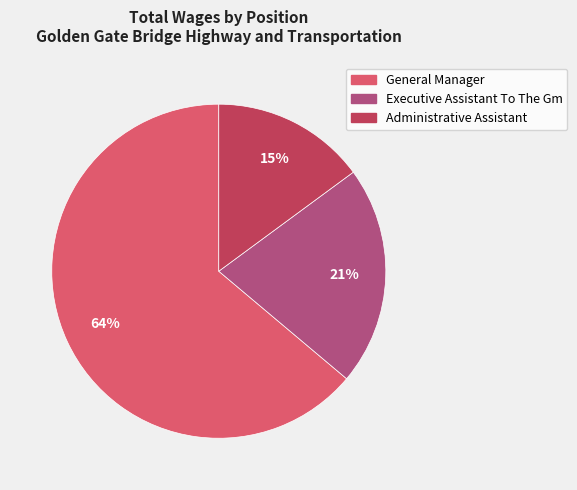

Which has a higher value, Executive Assistant To The Gm or Administrative Assistant?

Executive Assistant To The Gm